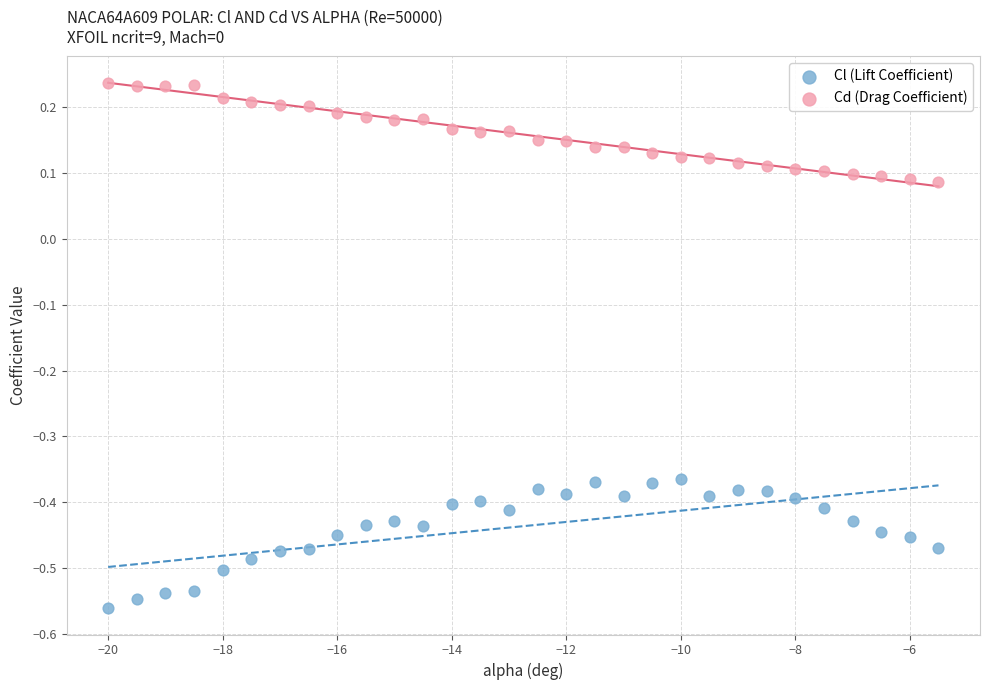

Which series contains the highest Y value?

Cd (Drag Coefficient)